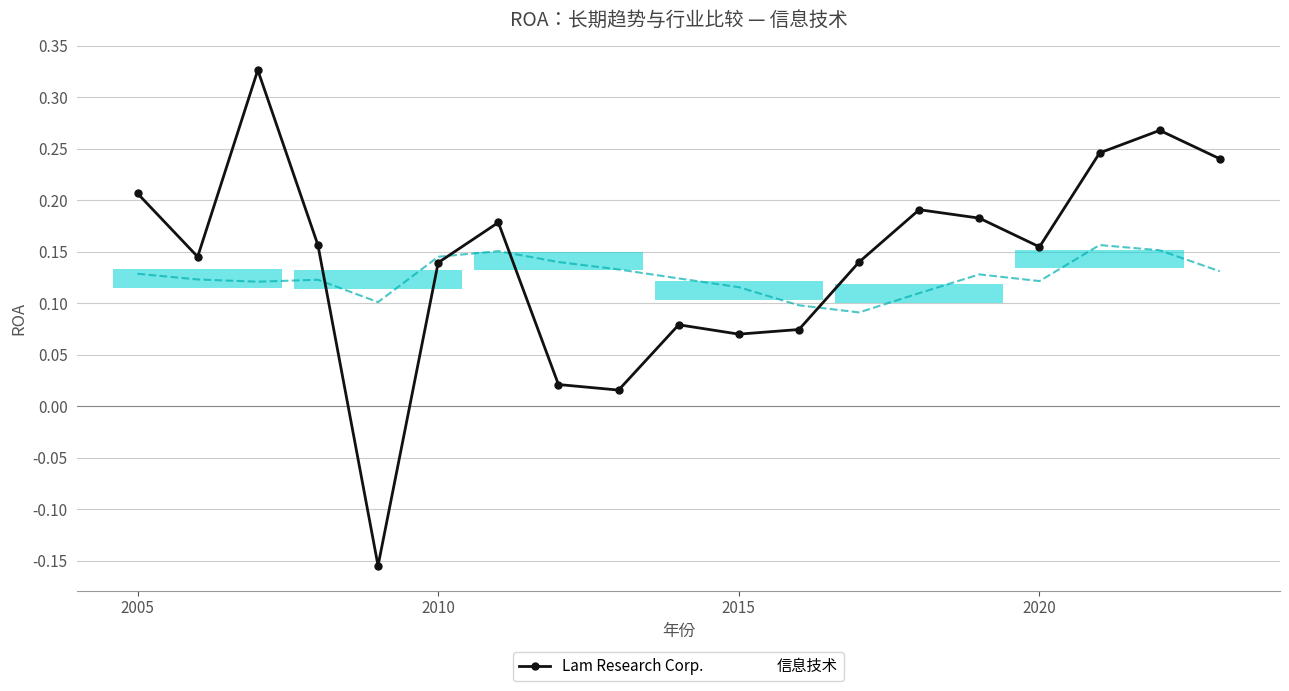

Reading left to right, what are all the values shown in this chart?

Lam Research Corp.: 0.2	0.1	0.3	0.2	-0.2	0.1	0.2	0.0	0.0	0.1	0.1	0.1	0.1	0.2	0.2	0.2	0.2	0.3	0.2
信息技术: 0.1	0.1	0.1	0.1	0.1	0.1	0.2	0.1	0.1	0.1	0.1	0.1	0.1	0.1	0.1	0.1	0.2	0.2	0.1